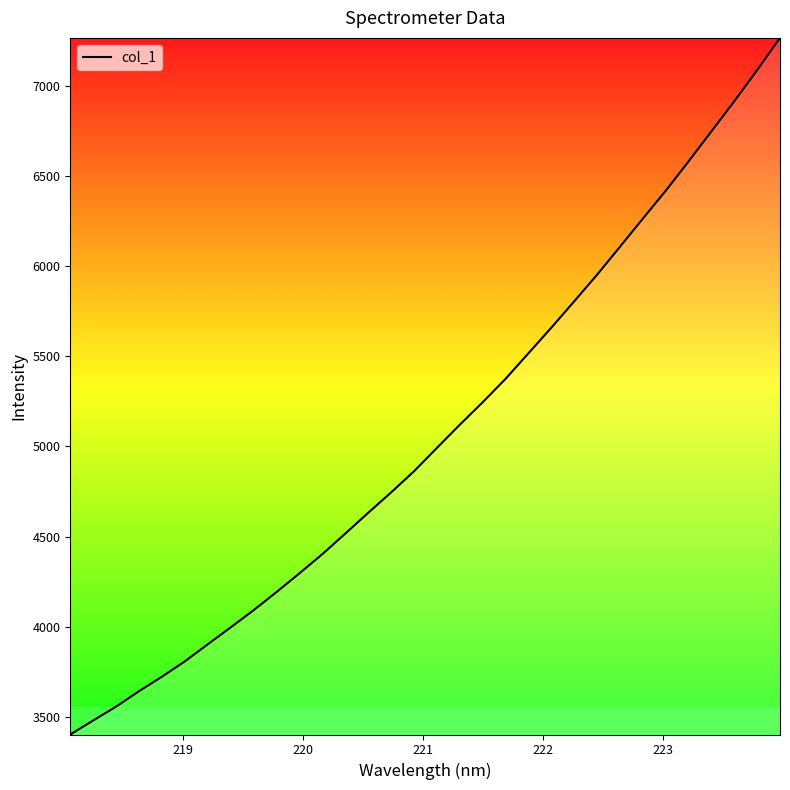

What is the difference between the maximum and minimum values?

3864.3